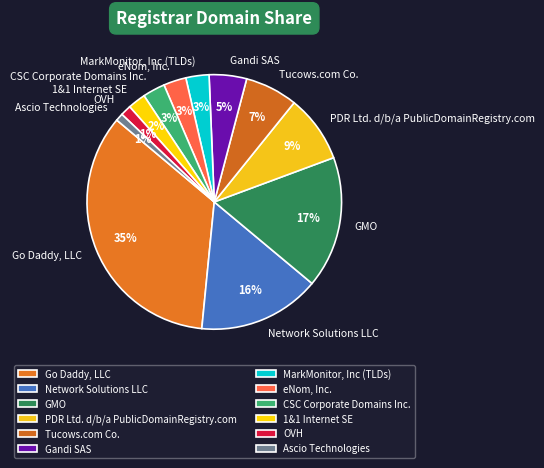

To the nearest percent, what is the average slice percentage?

8%